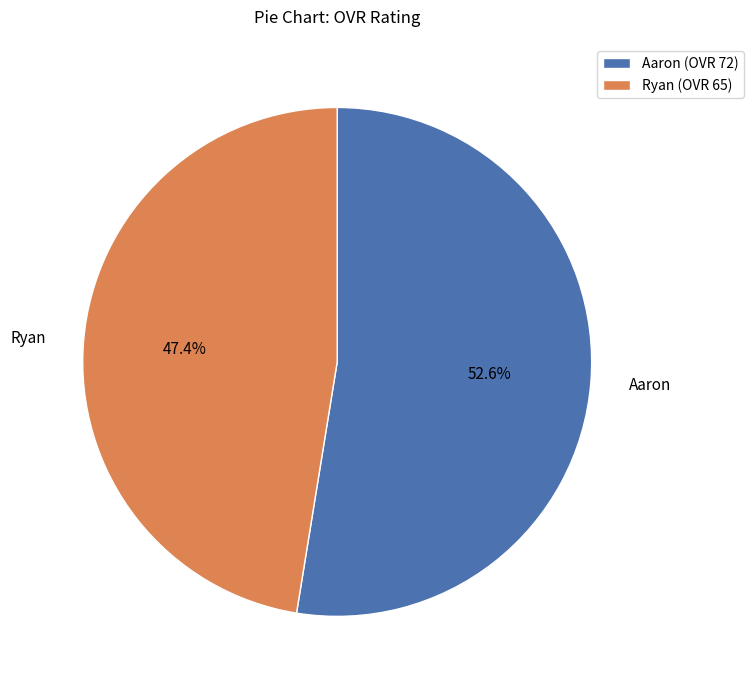

What is the total percentage of Aaron and Ryan?

100.0%